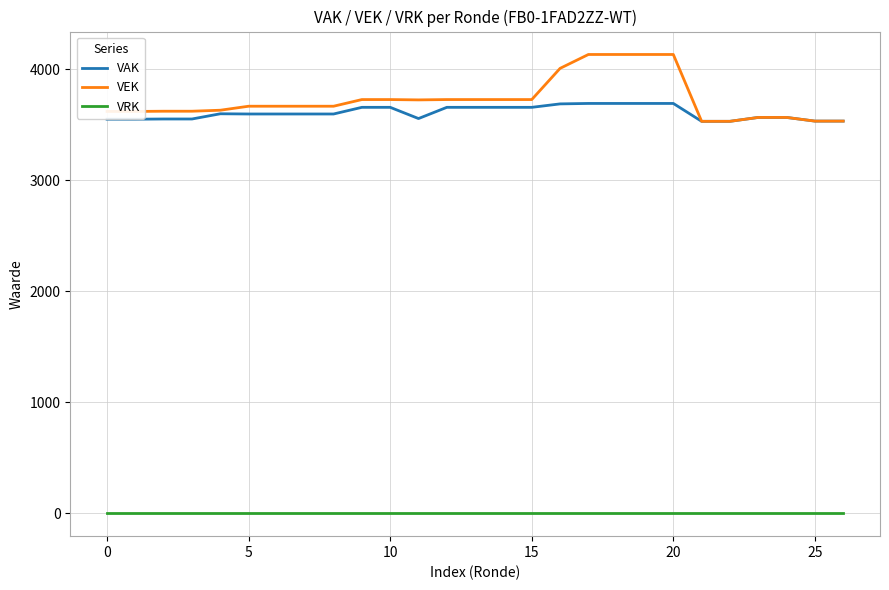

List the series in order of their peak value, highest first.

VEK, VAK, VRK